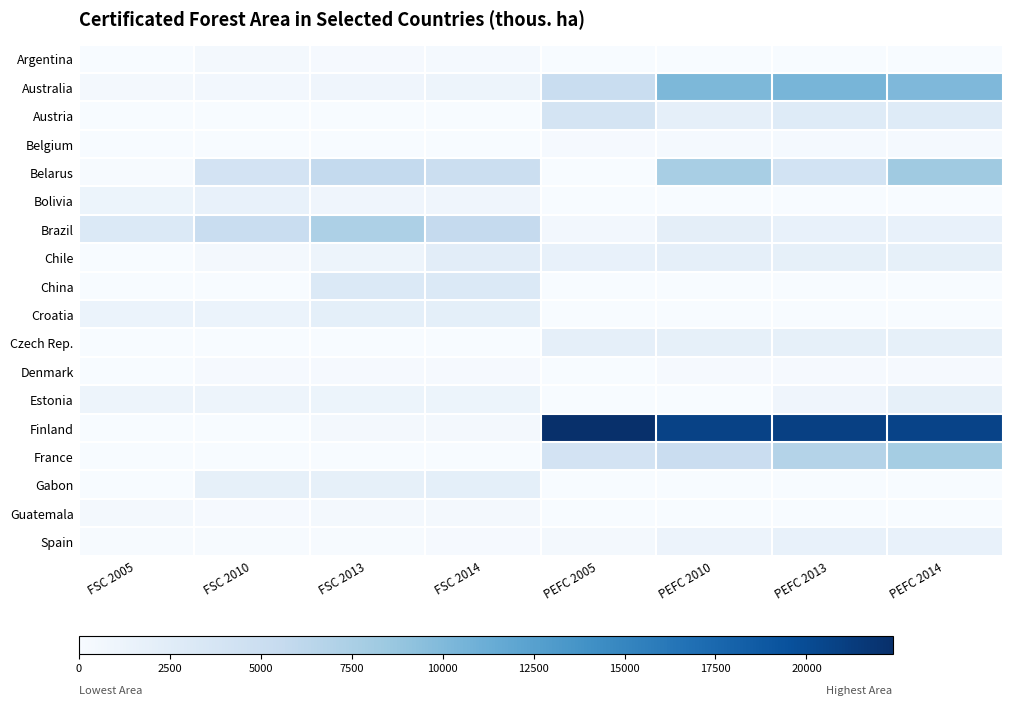

What is the greatest value displayed?

22367